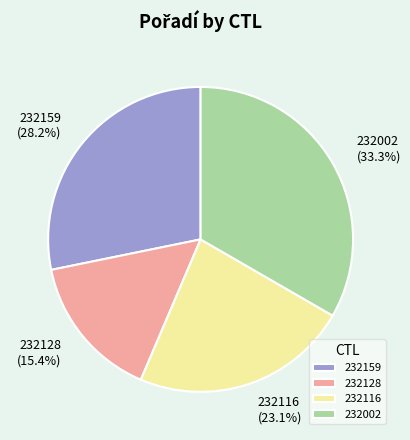

Count the number of slices in the pie.

4